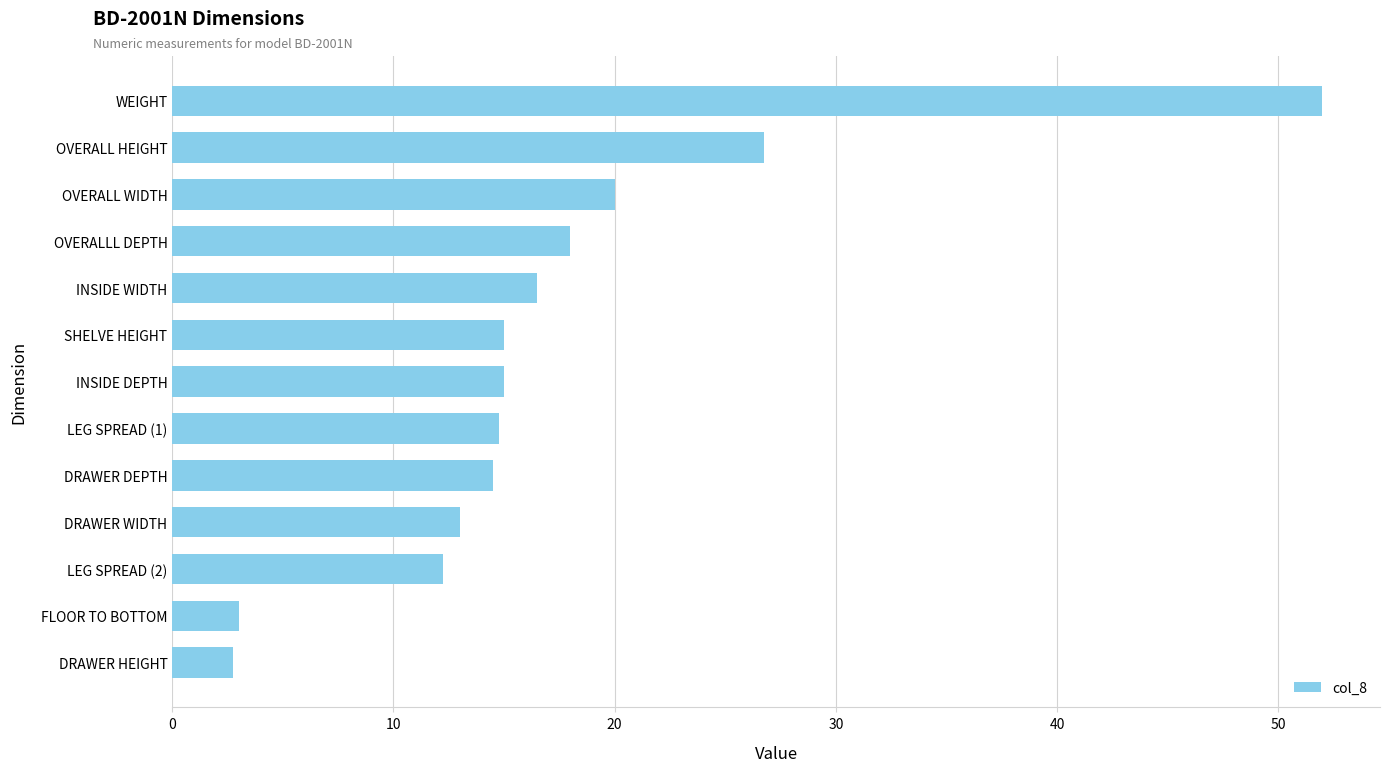

What is the difference between the maximum and second lowest values?

49.0